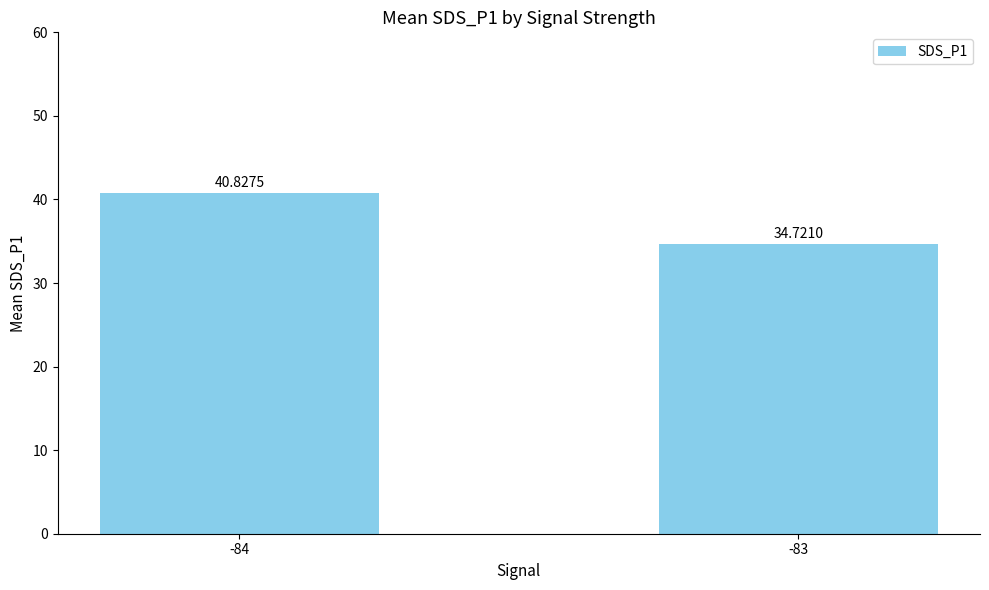

The value at -84 is 8.6. True or false?

False